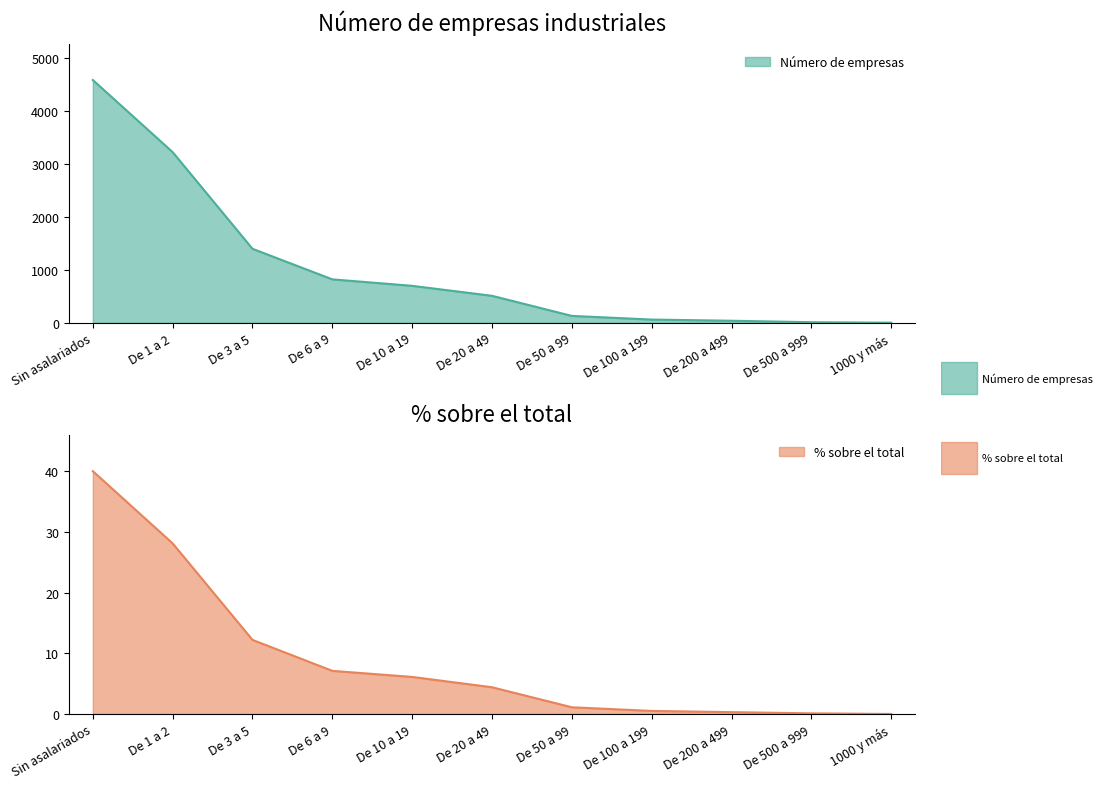

Does the chart display data point markers on the line(s)?

No